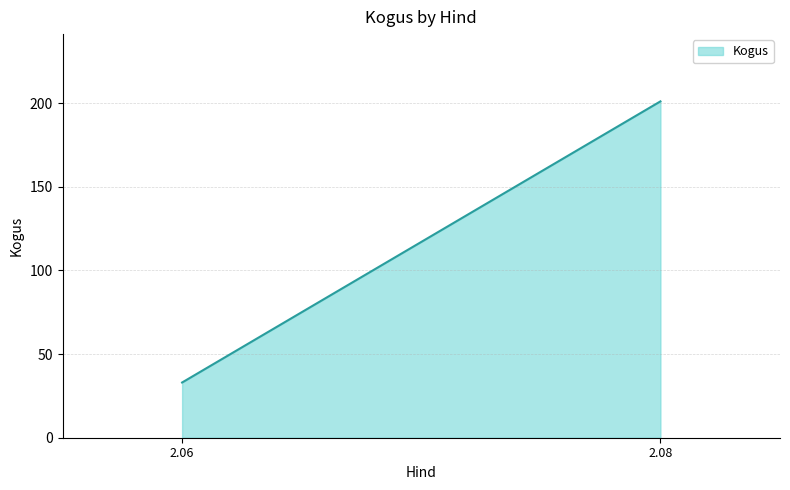

List the labels in order of value, largest first.

2.08, 2.06